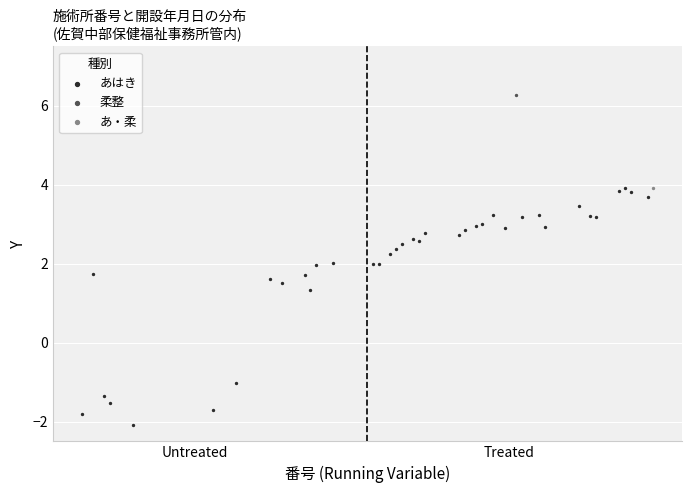

What are all the series names shown in the legend?

あはき, 柔整, あ・柔